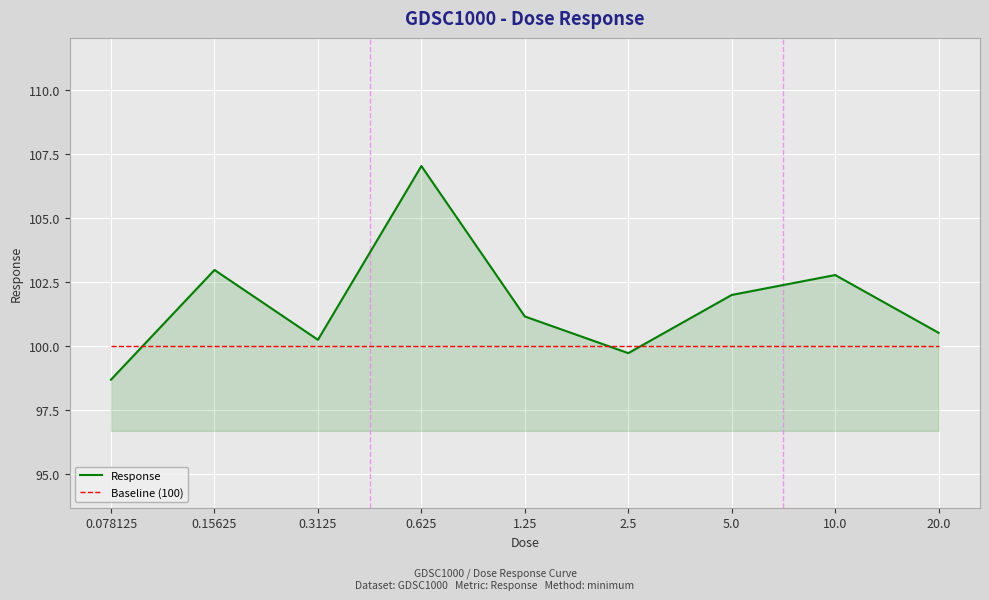

How many interior local valleys does the Response series have?

2